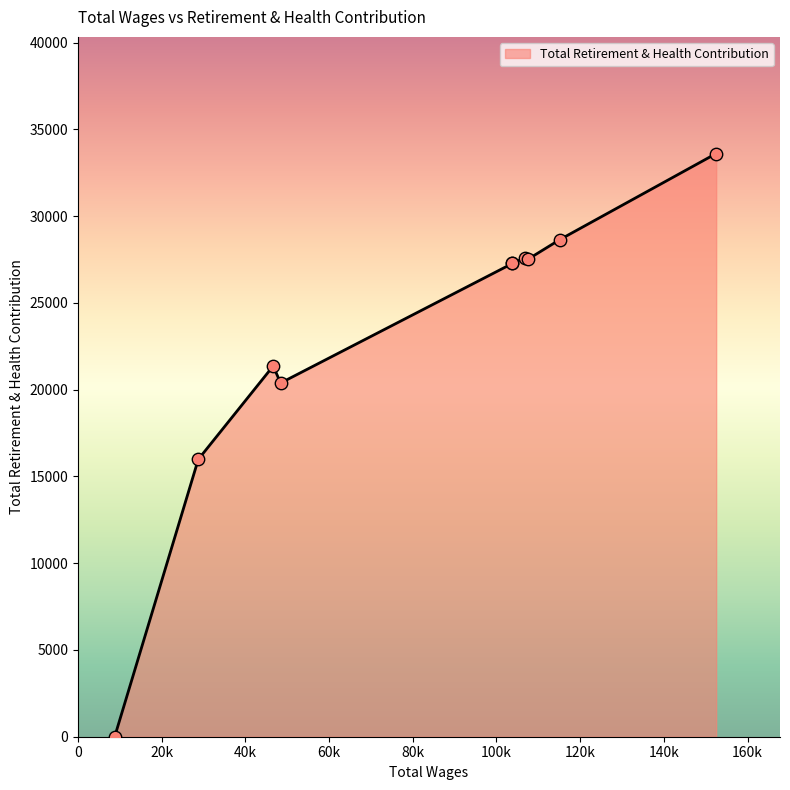

What is the difference between the maximum and minimum values?

33604